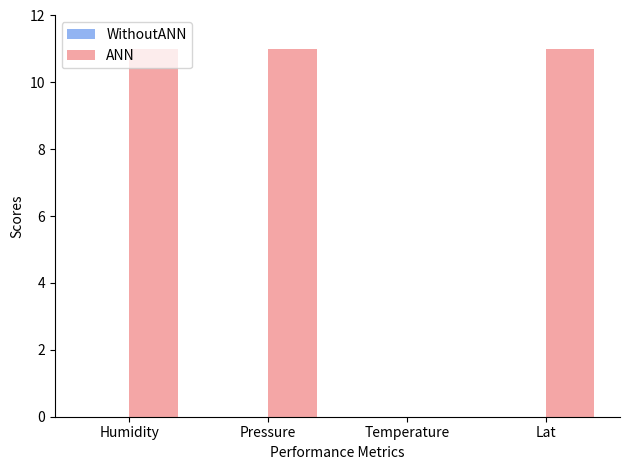

What is the greatest value displayed?

11